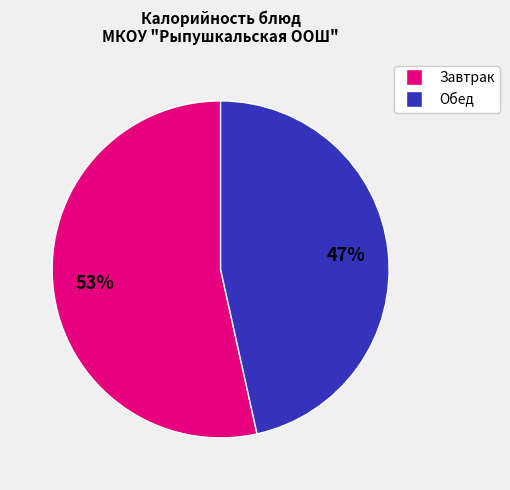

To the nearest percent, what is the average slice percentage?

50%